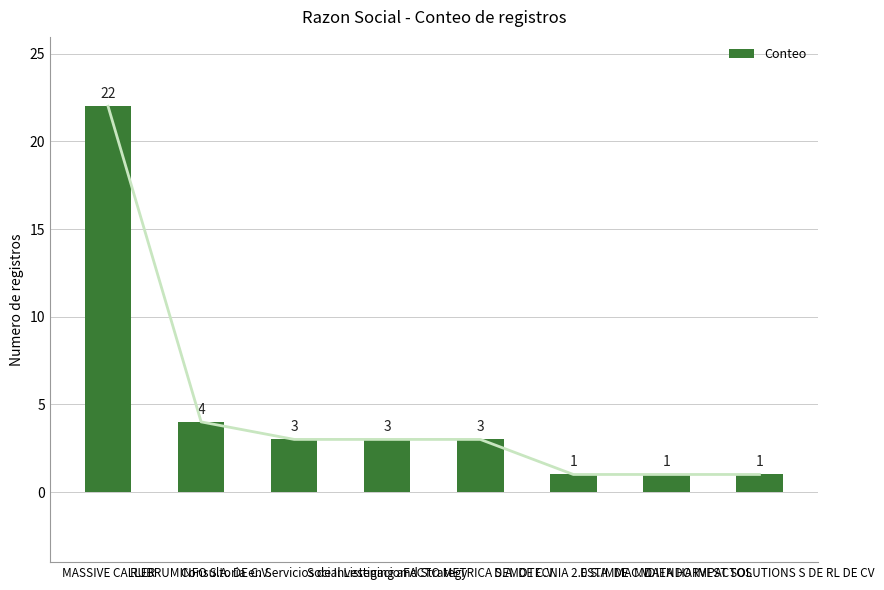

The value at DATA HARVEST SOLUTIONS S DE RL DE CV is 1. True or false?

True